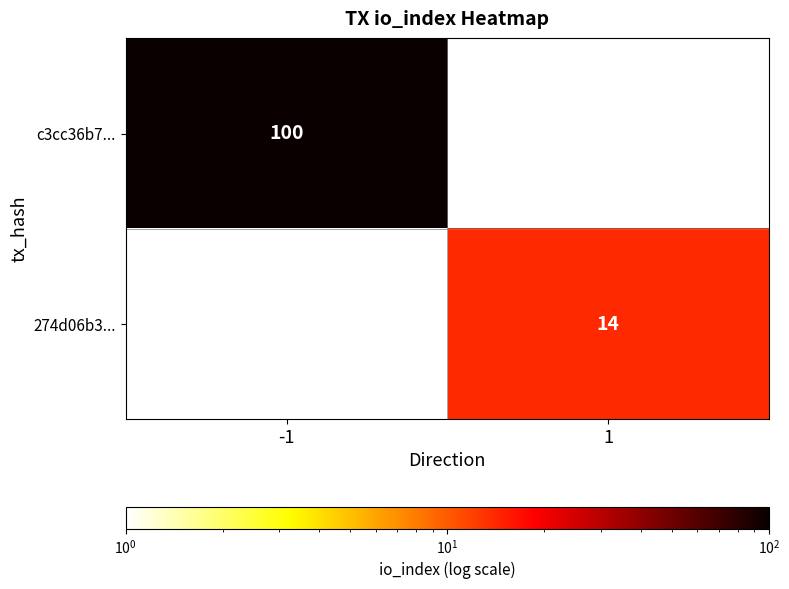

Which has a higher value, 1 or -1?

-1